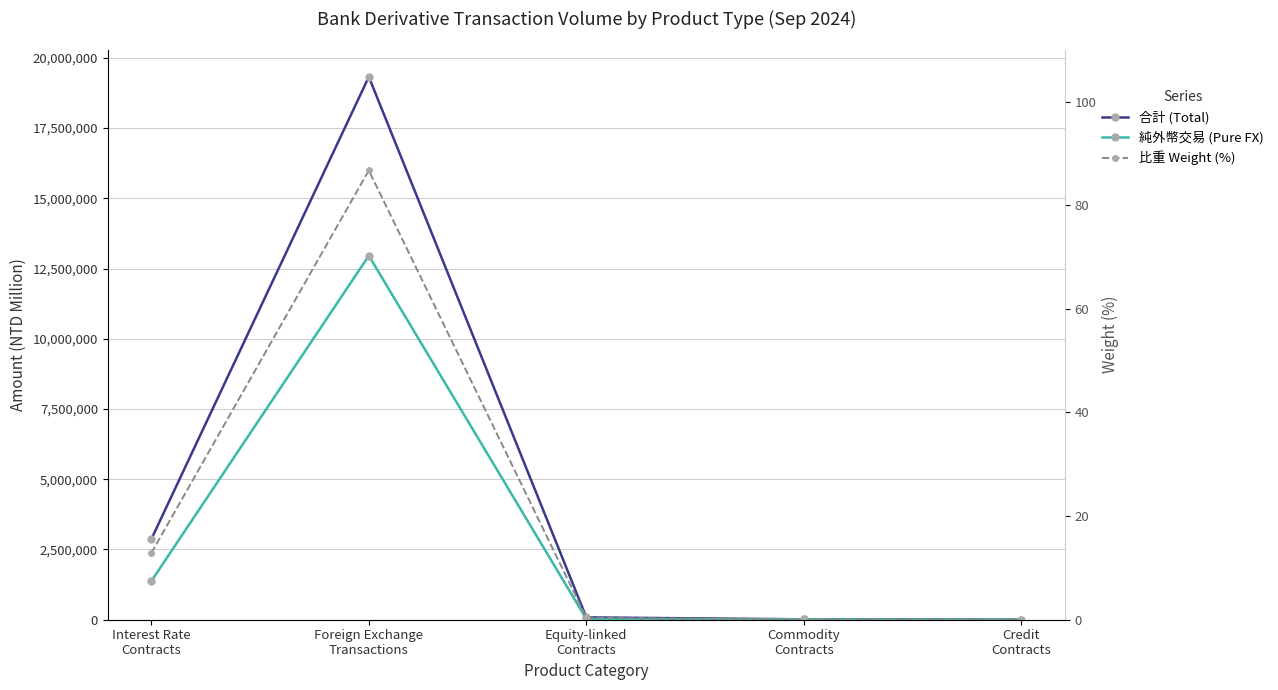

Which series has the largest total across all categories?

合計 (Total)